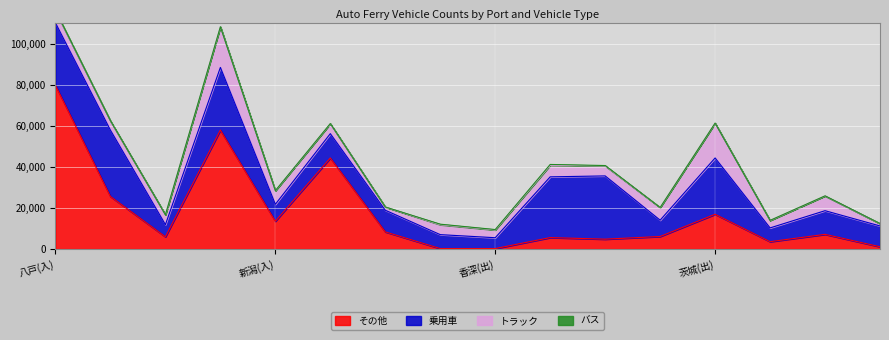

What is the total value across all series at 茨城(入)?

108405